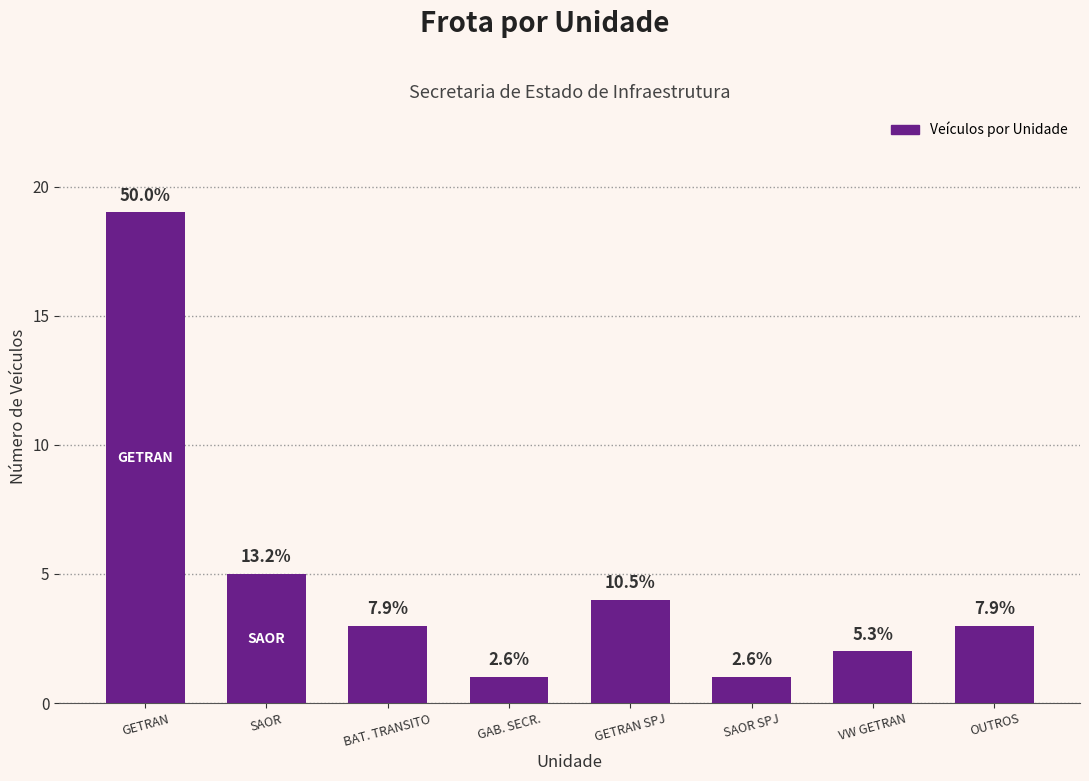

How many bars are there in total?

8